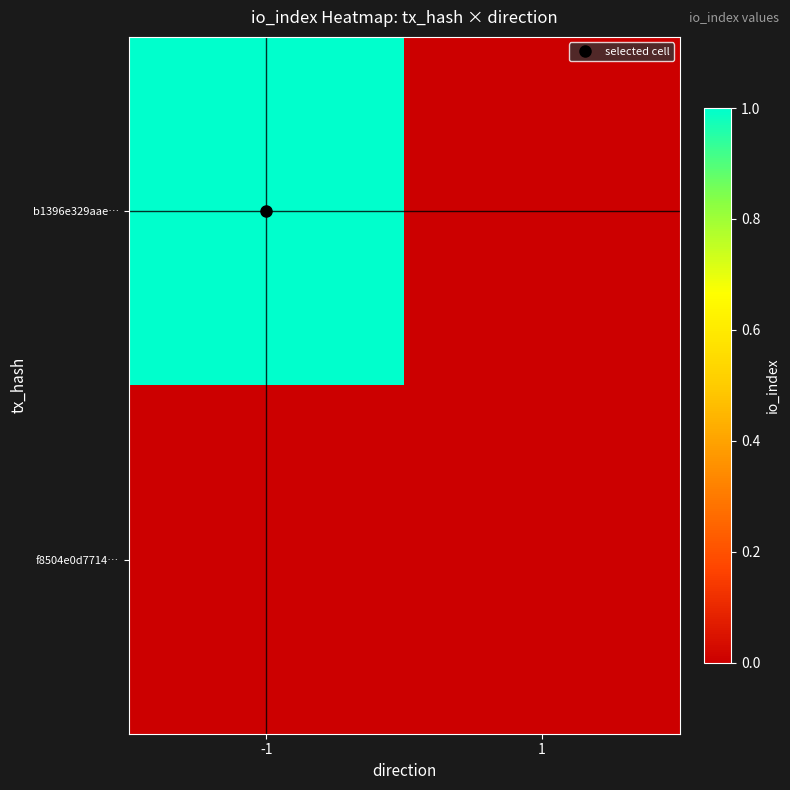

Rank the series by their maximum value, from lowest to highest.

f8504e0d7714…, b1396e329aae…